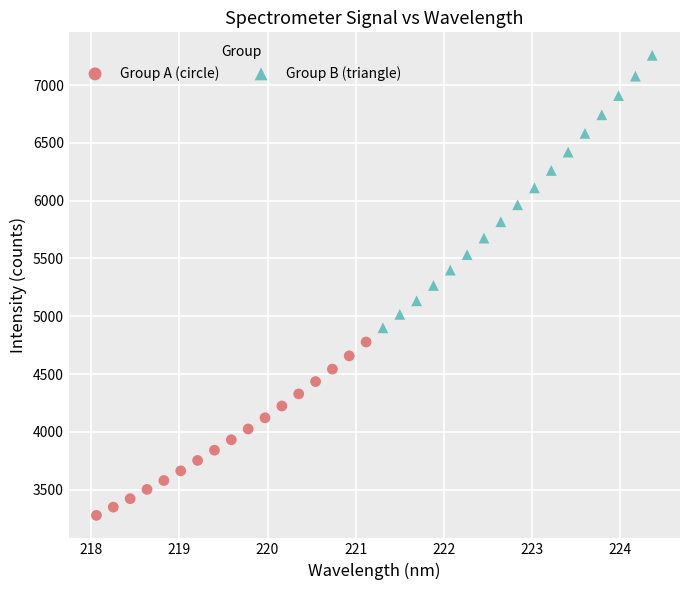

Which series has the widest spread of Y values?

Group B (triangle)